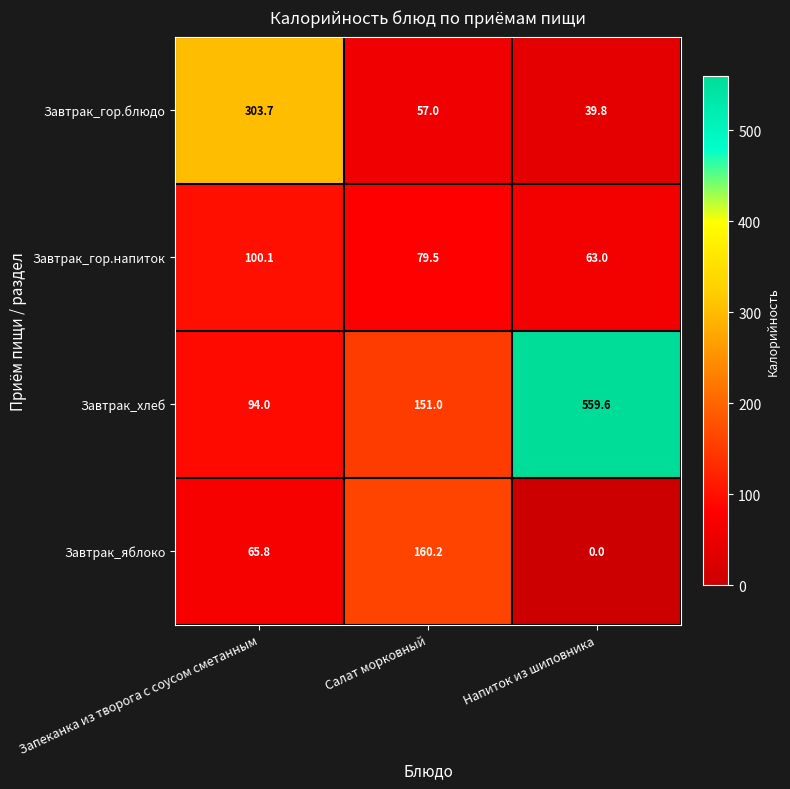

What is the highest value of the Завтрак_гор.напиток series?

100.1